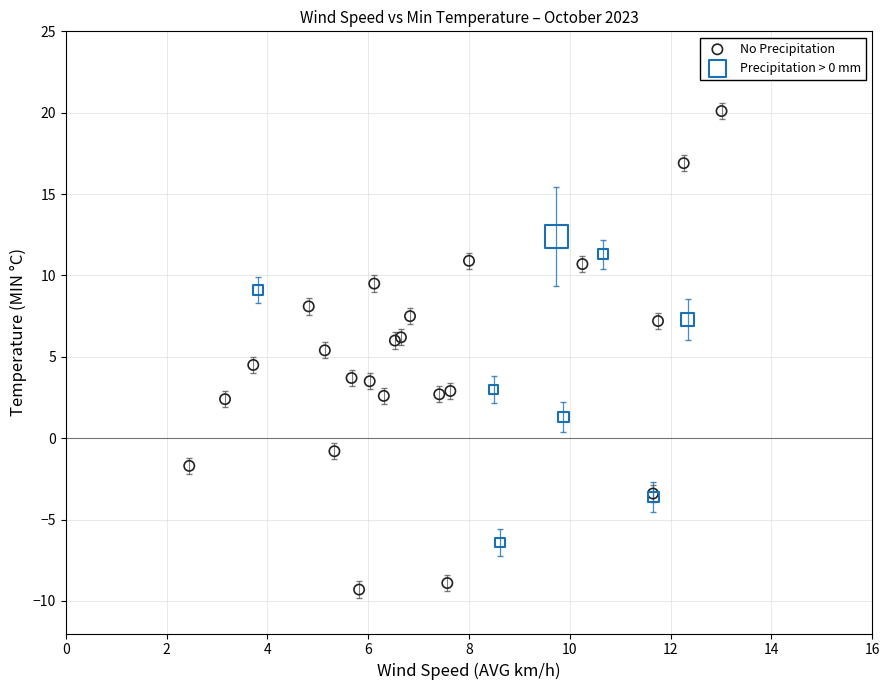

Which series contains the lowest Y value?

No Precipitation